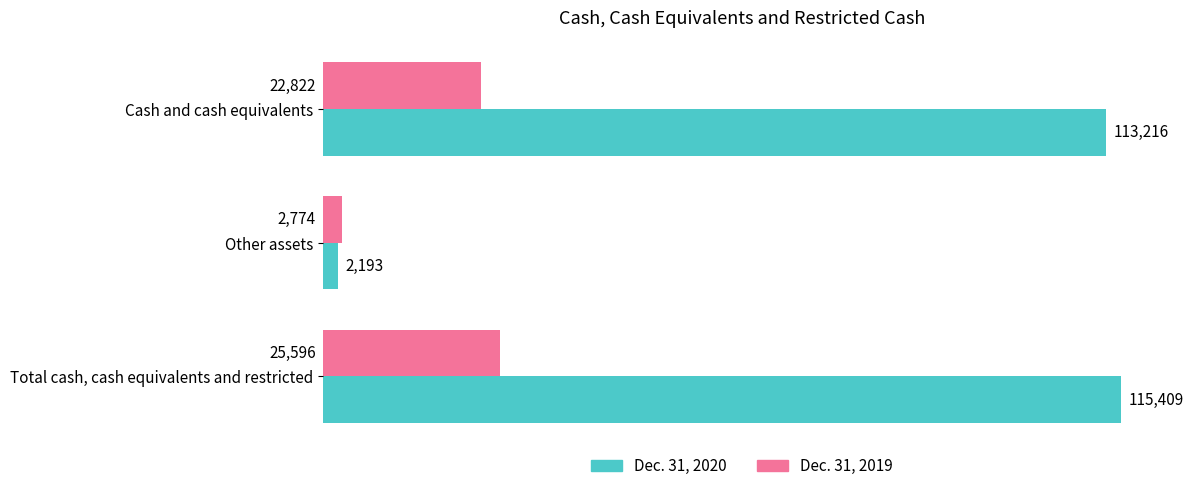

Which series has the largest range (max minus min)?

Dec. 31, 2020